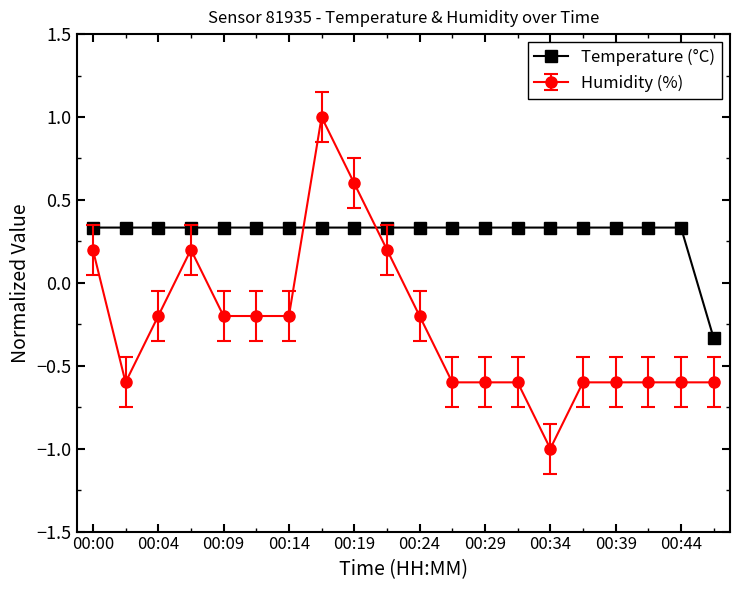

Which series has the largest total across all categories?

Temperature (°C)